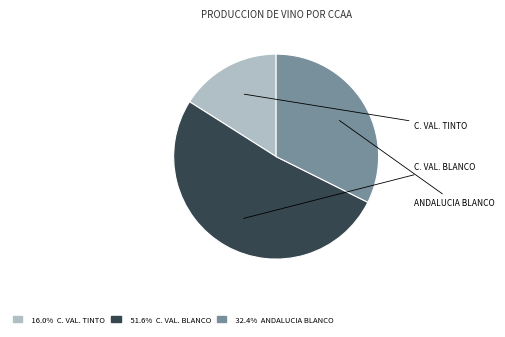

Is there any slice that represents more than half of the pie?

Yes